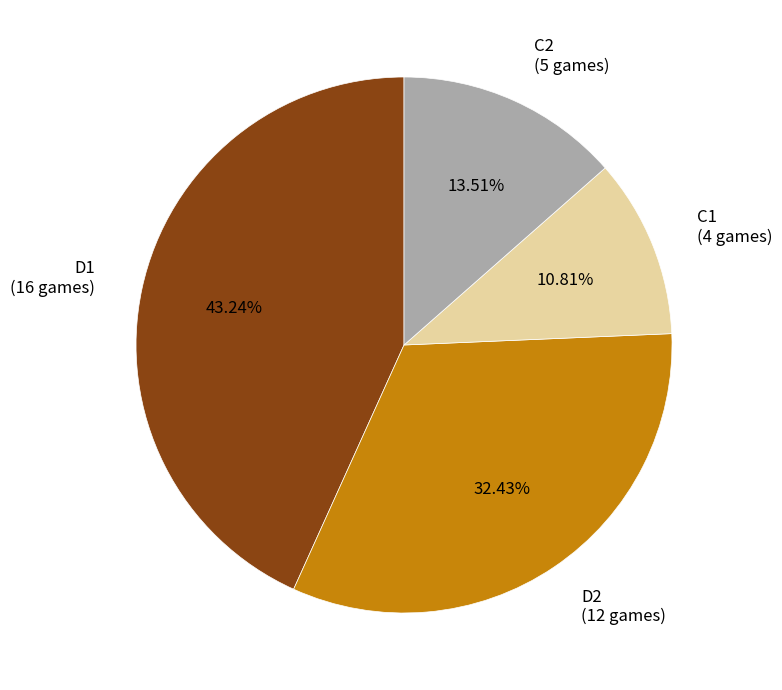

Which category has the biggest portion of the pie?

D1 (16 games)